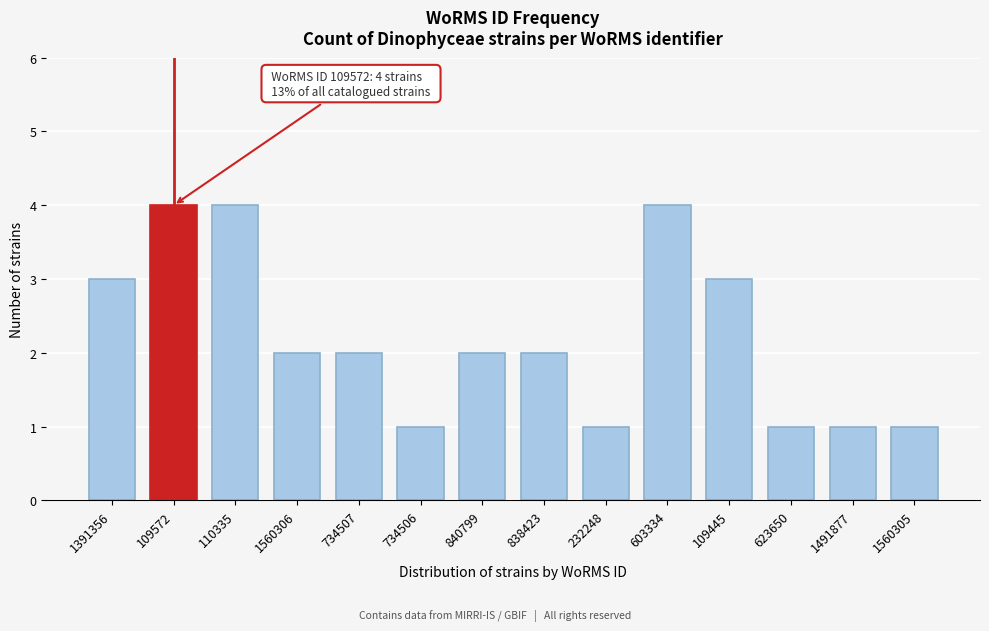

Reading left to right, transcribe all the data shown in this chart.

1391356=3	109572=4	110335=4	1560306=2	734507=2	734506=1	840799=2	838423=2	232248=1	603334=4	109445=3	623650=1	1491877=1	1560305=1